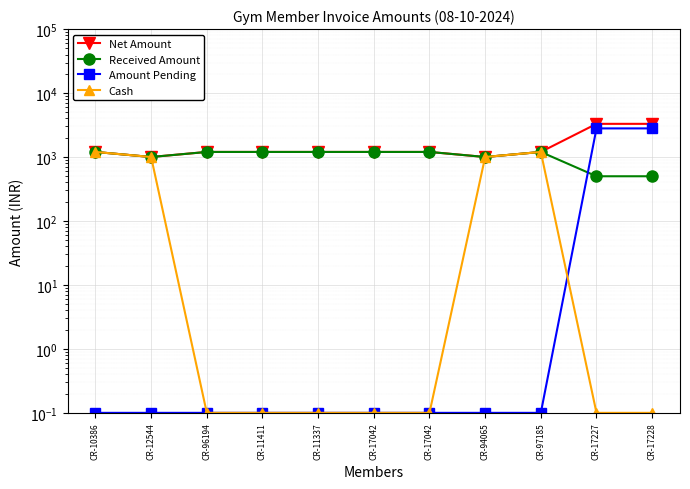

What is the label of the 2nd point from the left?

CR-12544